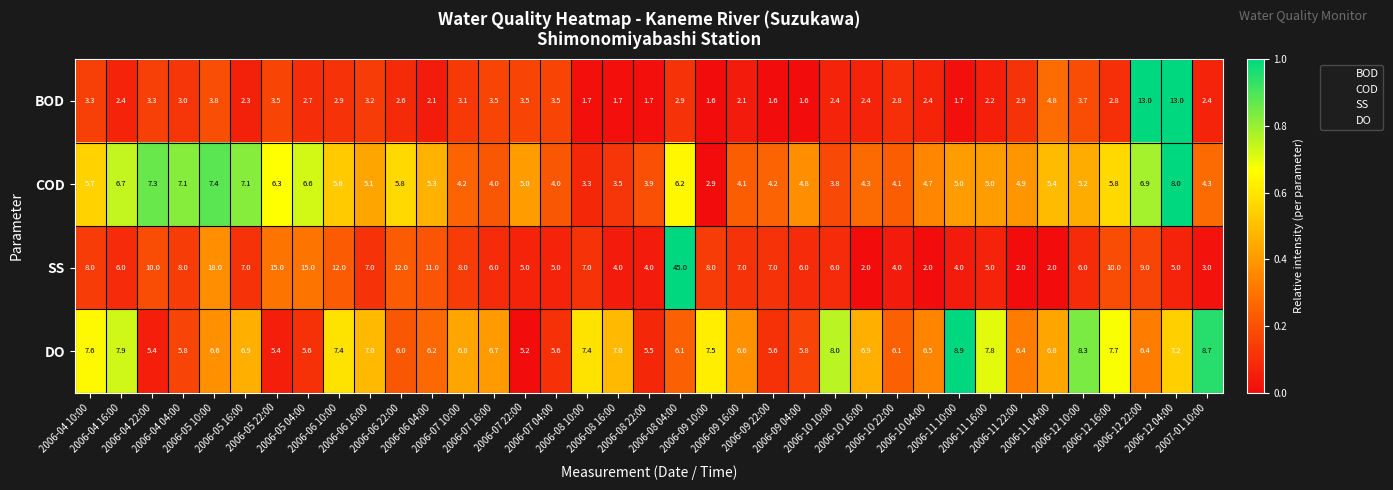

Which series has the widest spread of values?

SS